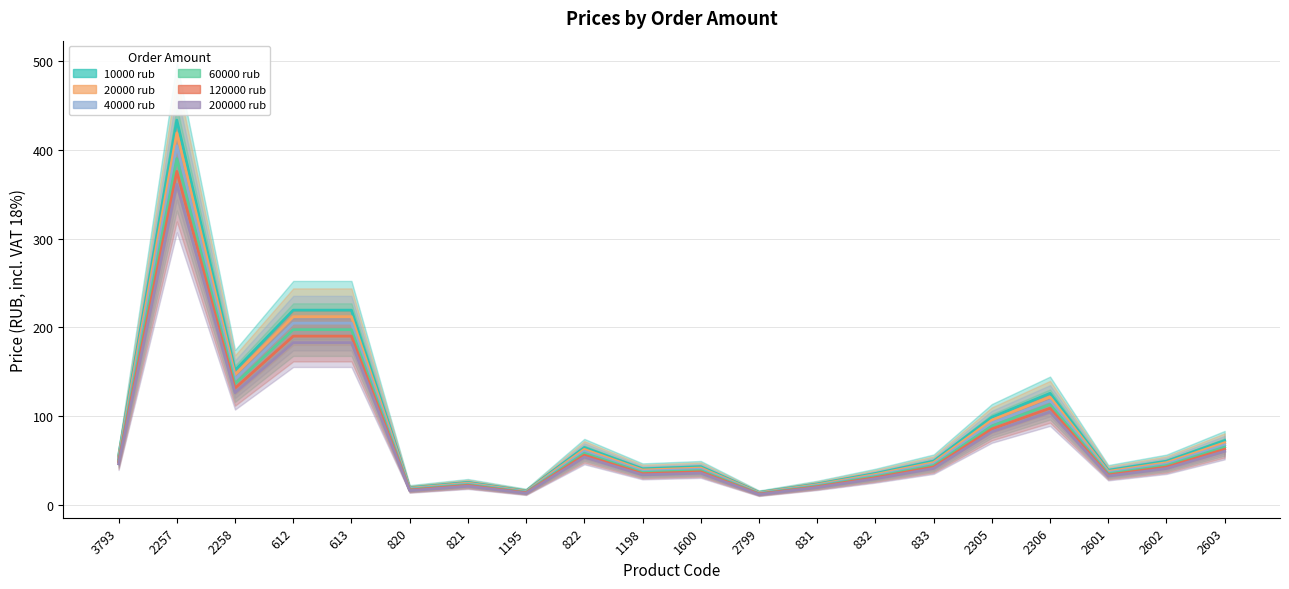

True or false: 20000 rub has more than 2 points higher than both neighbors.

True